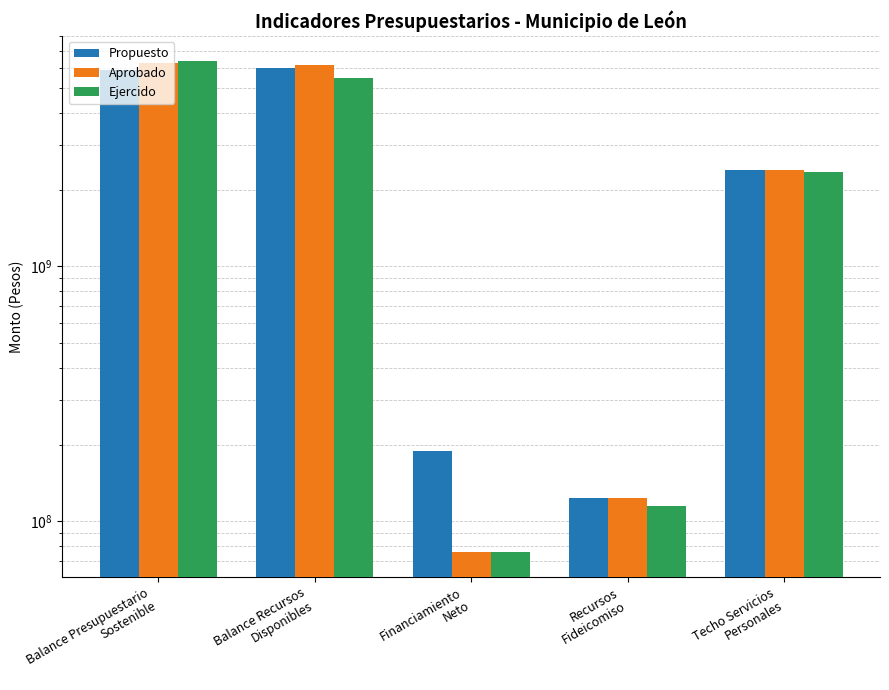

Which category has the highest value in the Propuesto series?

Balance Recursos
Disponibles